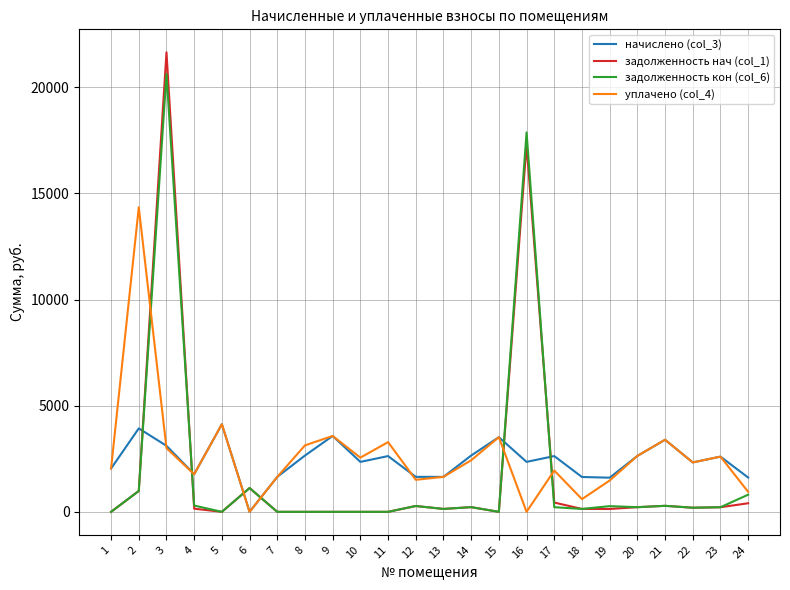

Which series has the widest spread of values?

задолженность нач (col_1)